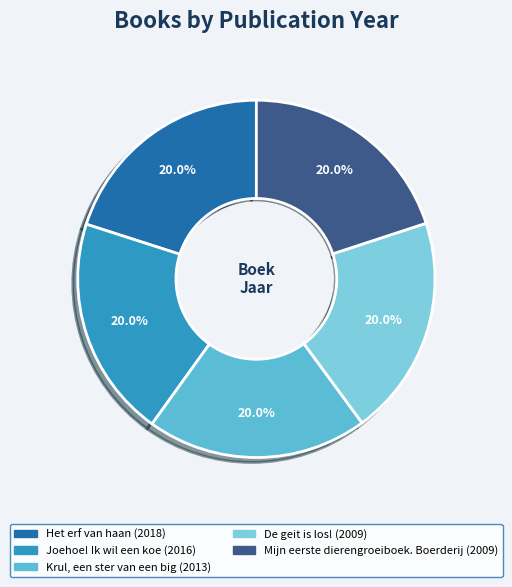

Does Mijn eerste dierengroeiboek. Boerderij represent more than half of the total?

No